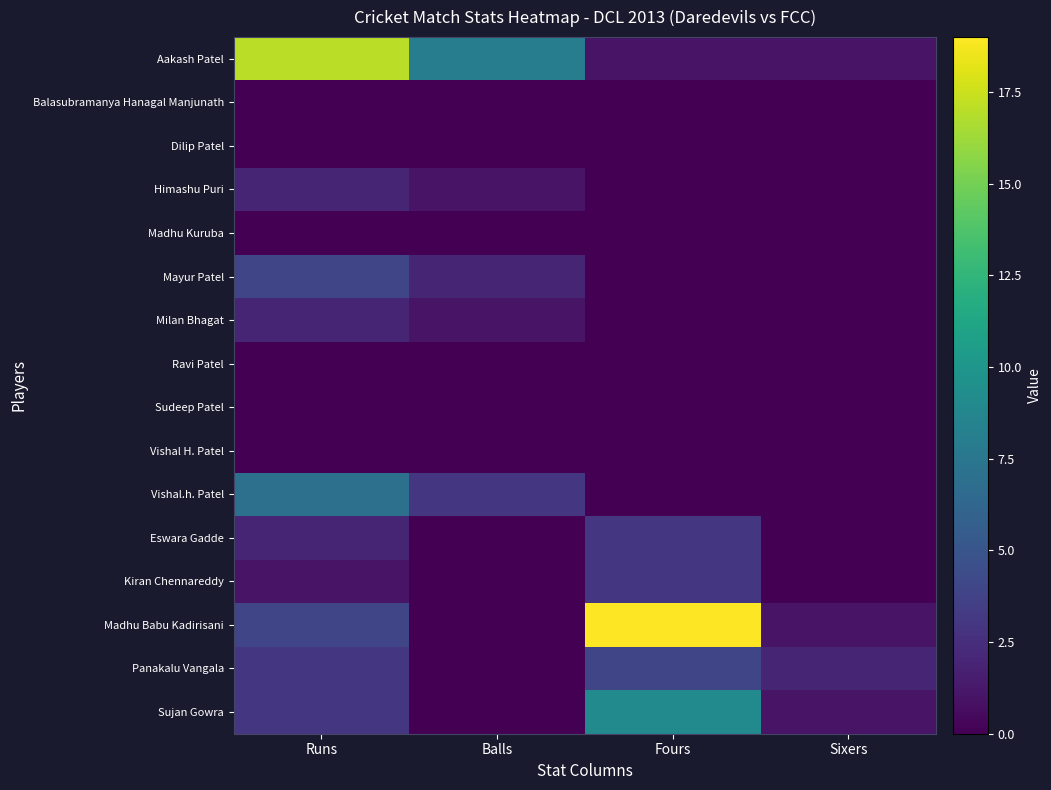

Reading right to left, list all the values displayed in this chart.

Aakash Patel: Sixers=1	Fours=1	Balls=8	Runs=17
Balasubramanya Hanagal Manjunath: Sixers=0	Fours=0	Balls=0	Runs=0
Dilip Patel: Sixers=0	Fours=0	Balls=0	Runs=0
Himashu Puri: Sixers=0	Fours=0	Balls=1	Runs=2
Madhu Kuruba: Sixers=0	Fours=0	Balls=0	Runs=0
Mayur Patel: Sixers=0	Fours=0	Balls=2	Runs=4
Milan Bhagat: Sixers=0	Fours=0	Balls=1	Runs=2
Ravi Patel: Sixers=0	Fours=0	Balls=0	Runs=0
Sudeep Patel: Sixers=0	Fours=0	Balls=0	Runs=0
Vishal H. Patel: Sixers=0	Fours=0	Balls=0	Runs=0
Vishal.h. Patel: Sixers=0	Fours=0	Balls=3	Runs=7
Eswara Gadde: Sixers=0	Fours=3	Balls=0	Runs=2
Kiran Chennareddy: Sixers=0	Fours=3	Balls=0	Runs=1
Madhu Babu Kadirisani: Sixers=1	Fours=19	Balls=0	Runs=4
Panakalu Vangala: Sixers=2	Fours=4	Balls=0	Runs=3
Sujan Gowra: Sixers=1	Fours=9	Balls=0	Runs=3